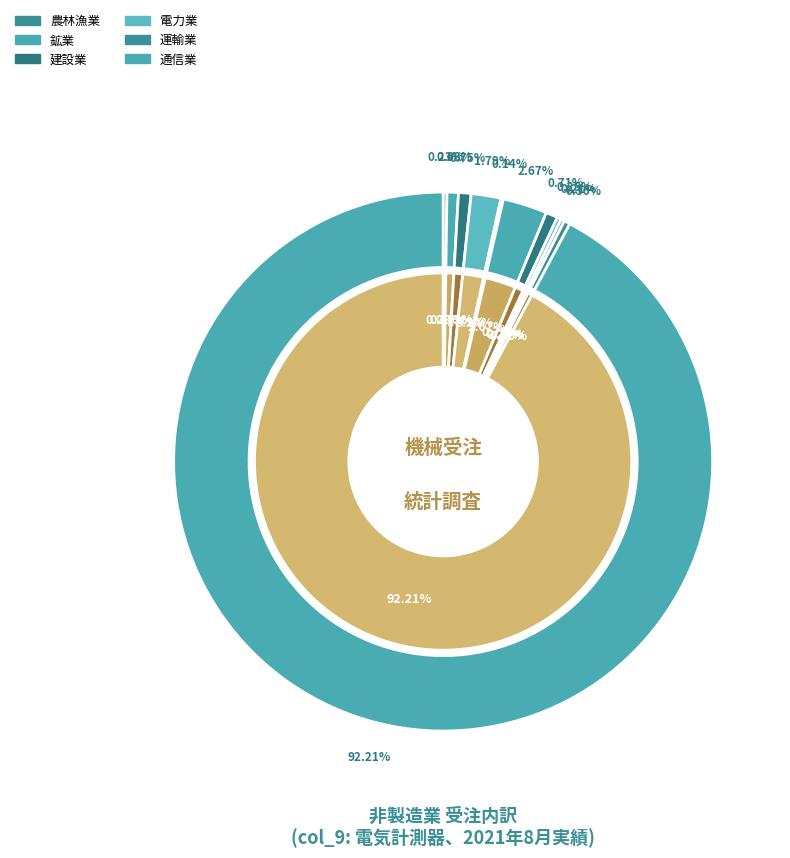

Count the number of slices in the pie.

11